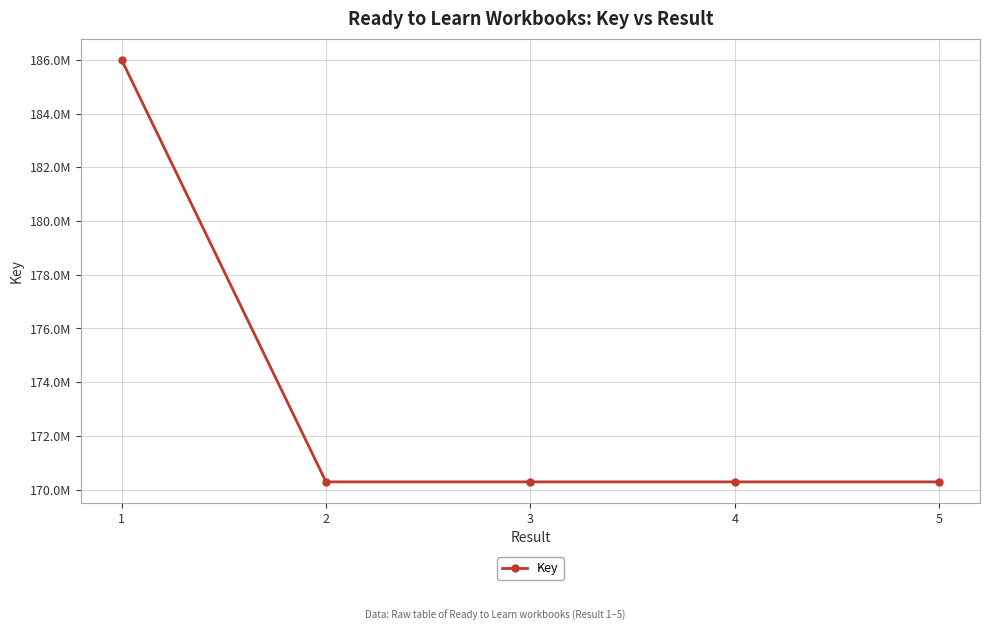

True or false: the data shows 185997155 at 1.

True